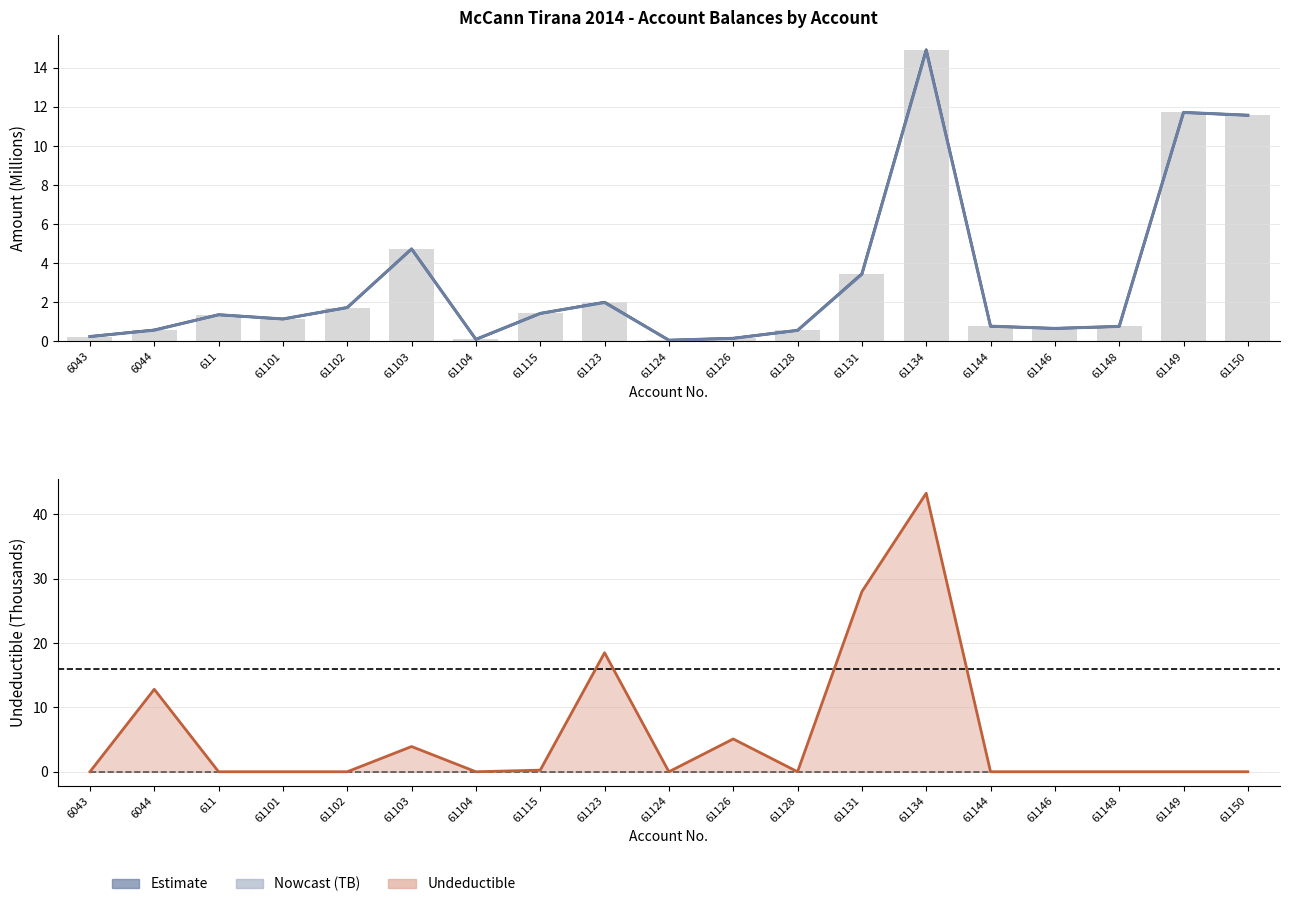

At how many categories does at least one series exceed 41?

1